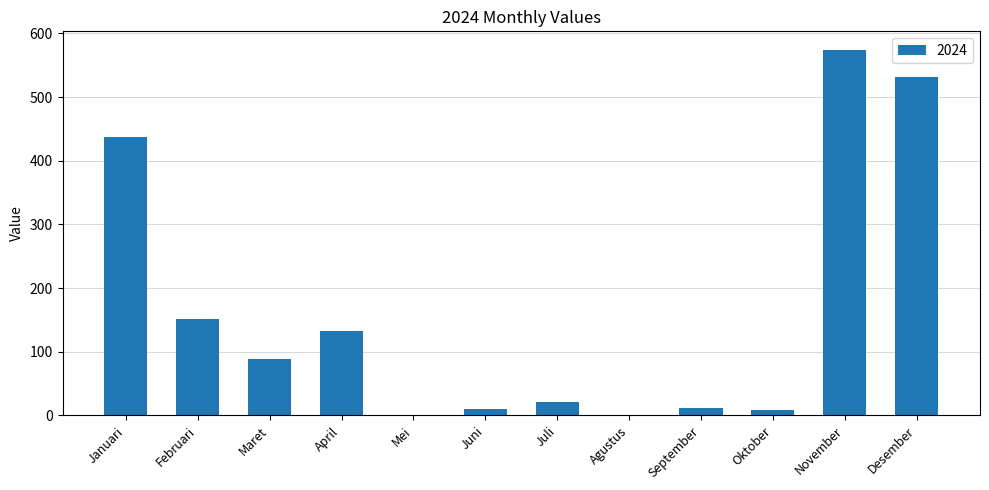

What is the sum of all values?

1969.9